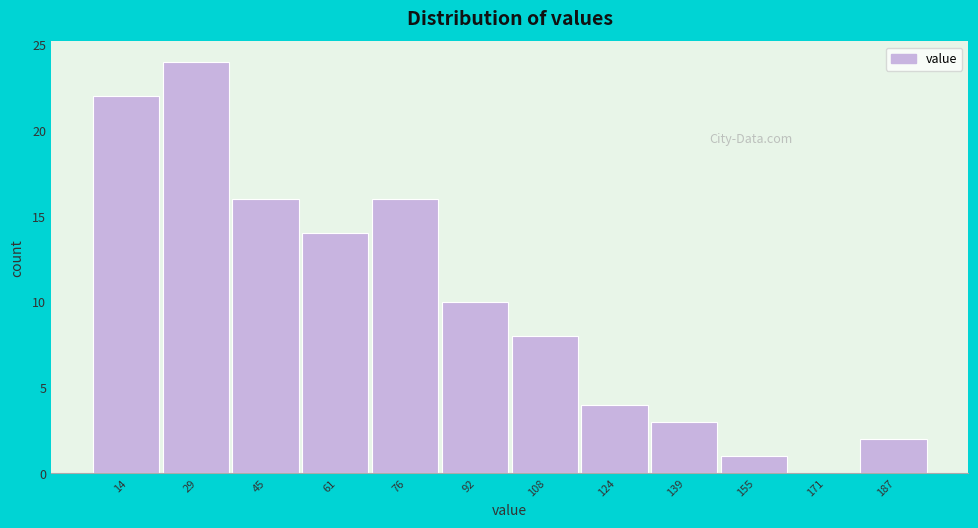

Reading right to left, what are all the values shown in this chart?

187=2	171=0	155=1	139=3	124=4	108=8	92=10	76=16	61=14	45=16	29=24	14=22